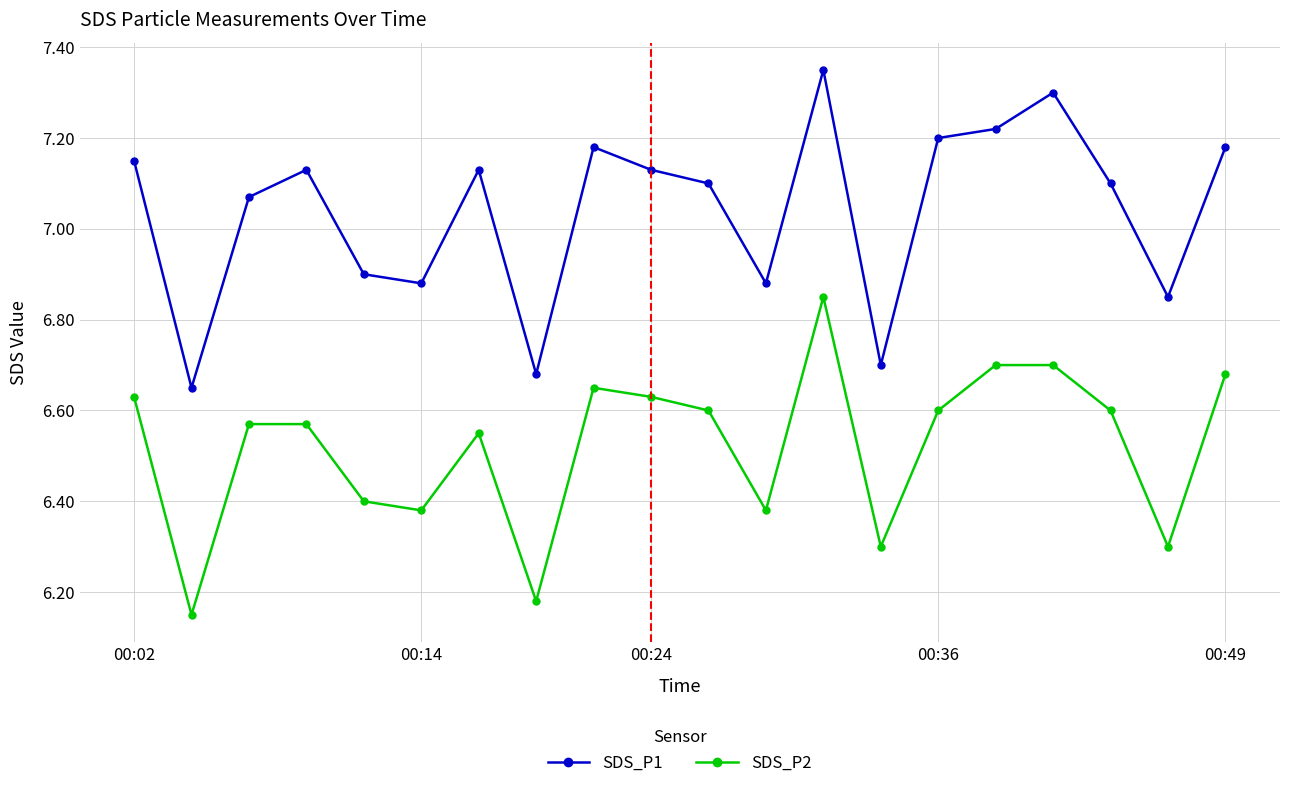

At how many categories does at least one series exceed 6?

20